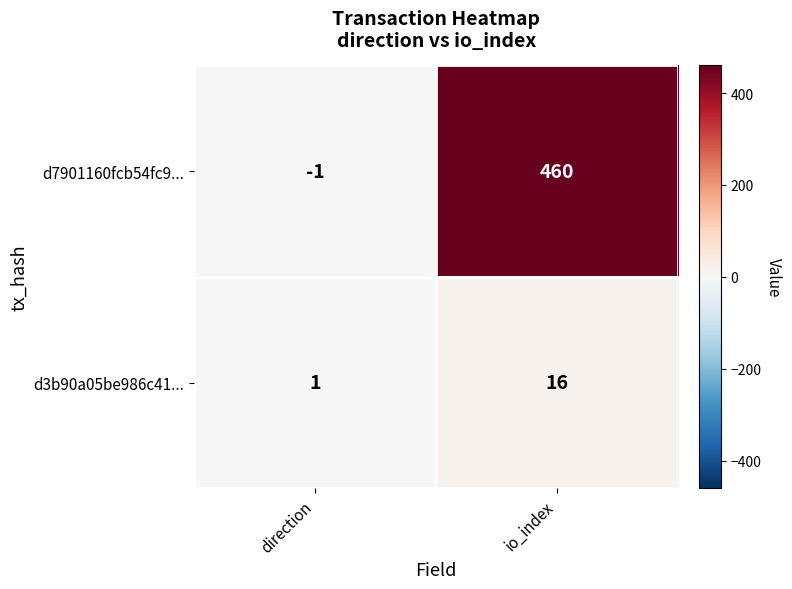

What is the approximate value of d7901160fcb54fc9... at io_index, to the nearest 10?

460